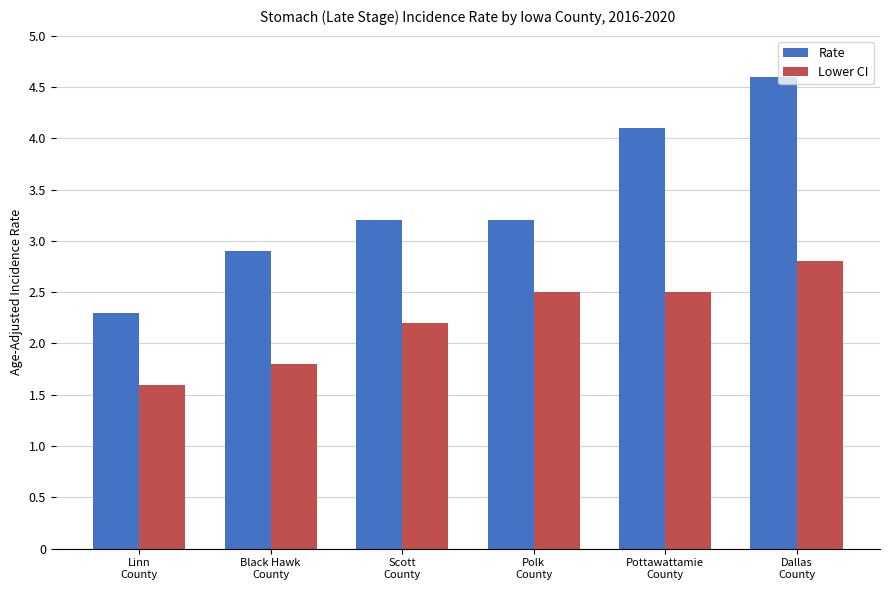

List the series in order of their overall mean, lowest first.

Lower CI, Rate